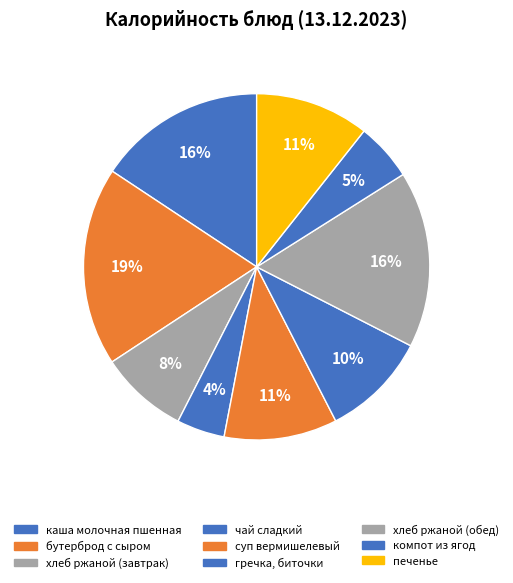

How many slices are in this pie chart?

9